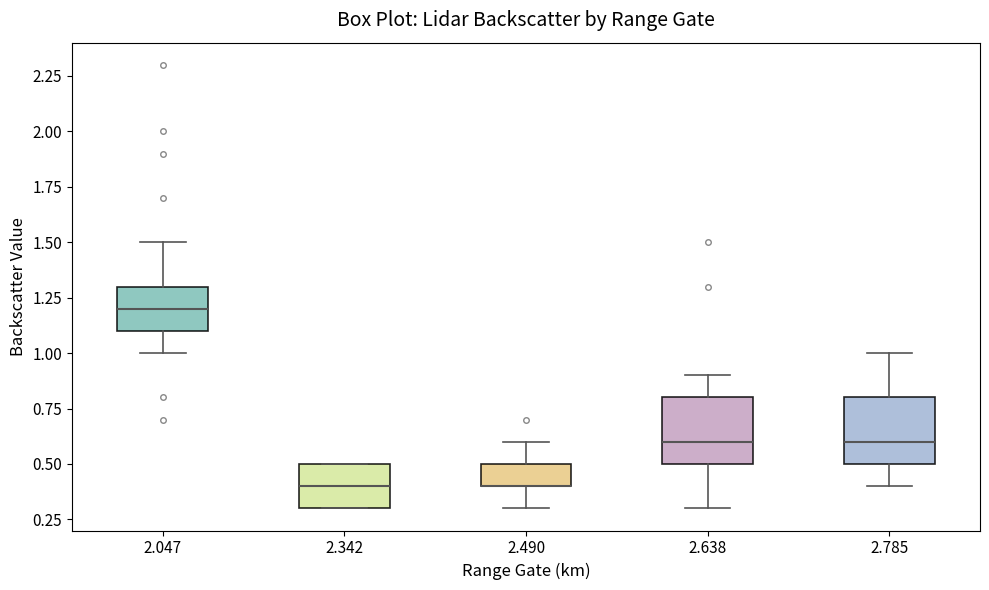

Reading left to right, transcribe this box plot: for each box, give where its median line is, the range the box spans, and where its two whiskers end, as read against the y-axis. The values are not printed on the chart, so give them approximately, as read against the axis.

2.047: median 1.2, box 1.1 to 1.3, whiskers 1.0 to 1.5
2.342: median 0.4, box 0.3 to 0.5, whiskers 0.3 to 0.5
2.490: median 0.4 (drawn on the box's lower edge), box 0.4 to 0.5, whiskers 0.3 to 0.6
2.638: median 0.6, box 0.5 to 0.8, whiskers 0.3 to 0.9
2.785: median 0.6, box 0.5 to 0.8, whiskers 0.4 to 1.0